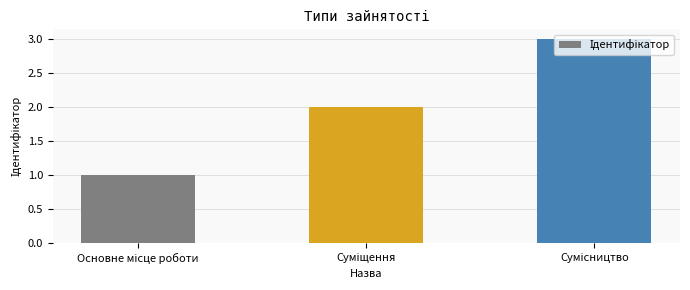

What is the greatest value displayed?

3